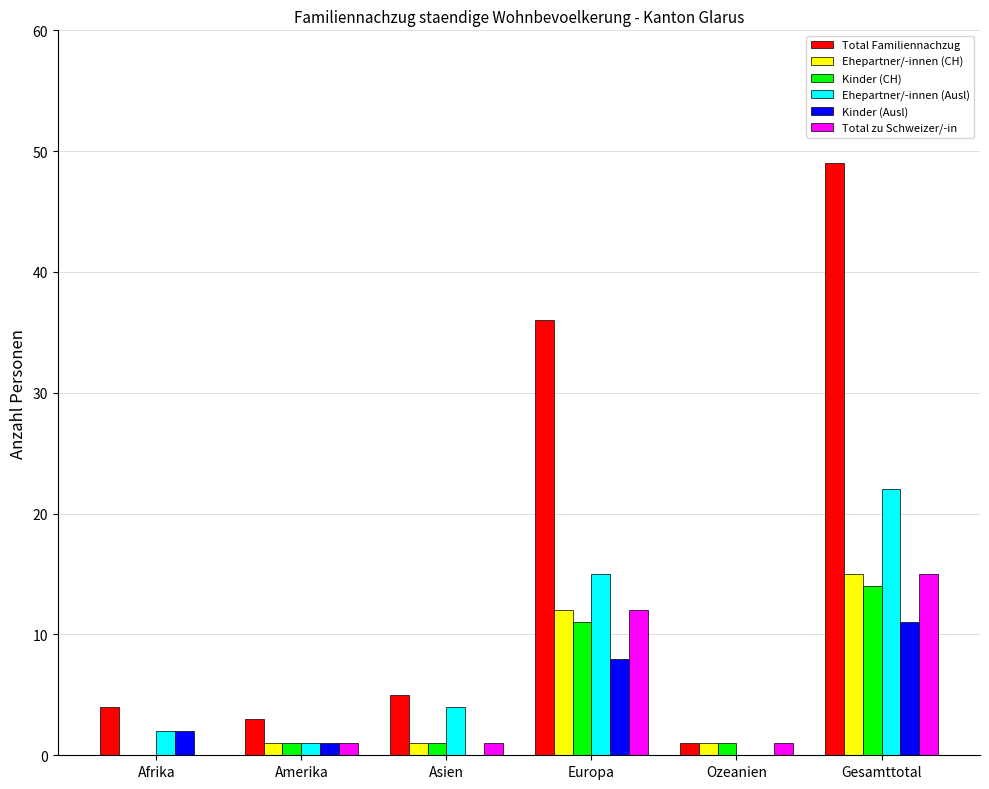

What is the spread (max minus min) of values at Asien?

5